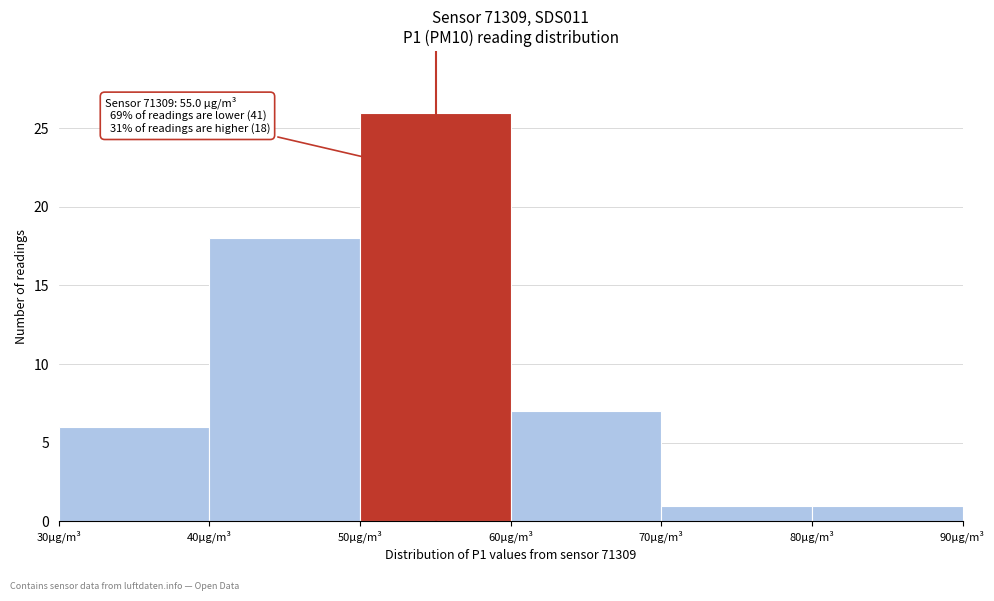

Which range on the x-axis has the tallest bar?

50 to 60